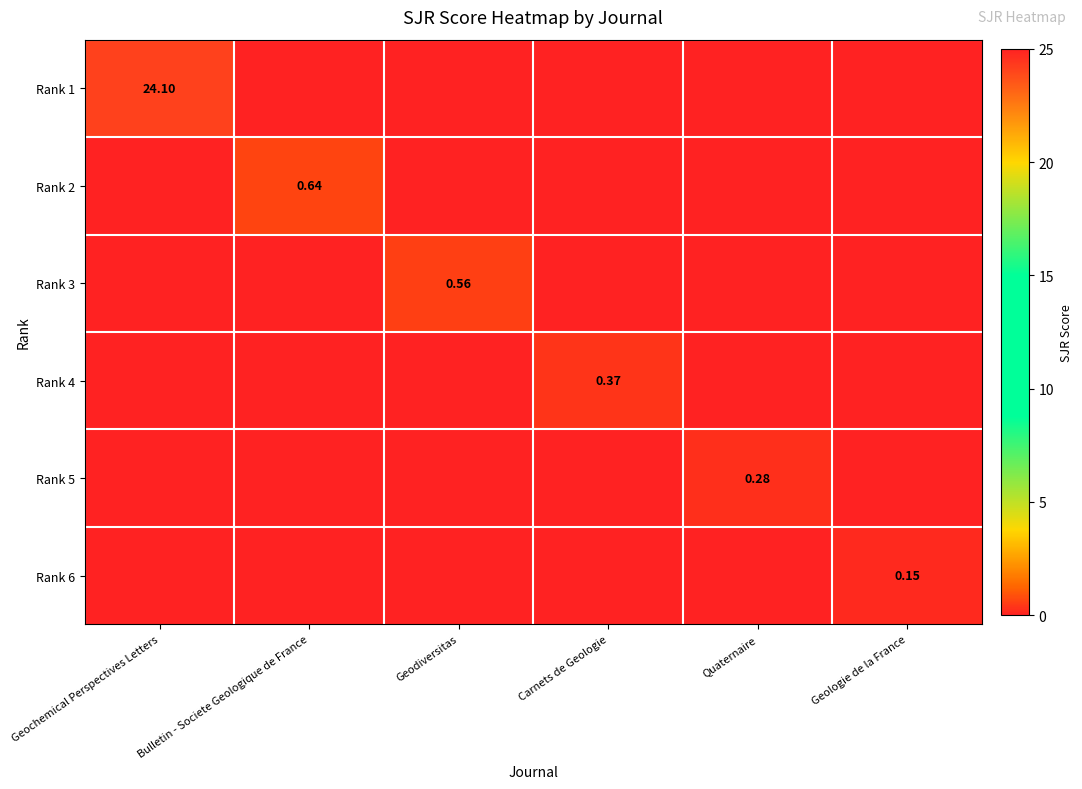

Rank the categories by Rank 2 value from lowest to highest.

Geochemical Perspectives Letters, Geodiversitas, Carnets de Geologie, Quaternaire, Geologie de la France, Bulletin - Societe Geologique de France